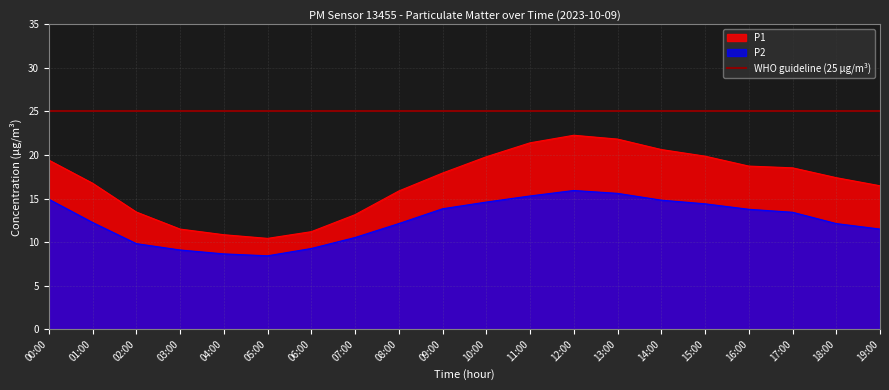

At how many categories does at least one series exceed 20?

4